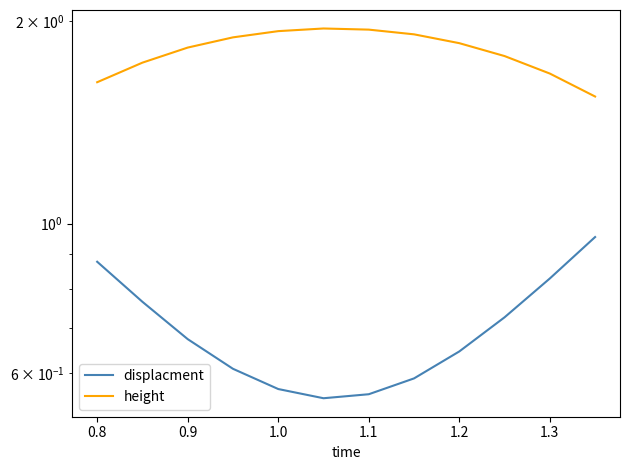

What position from the right is 0.9?

10